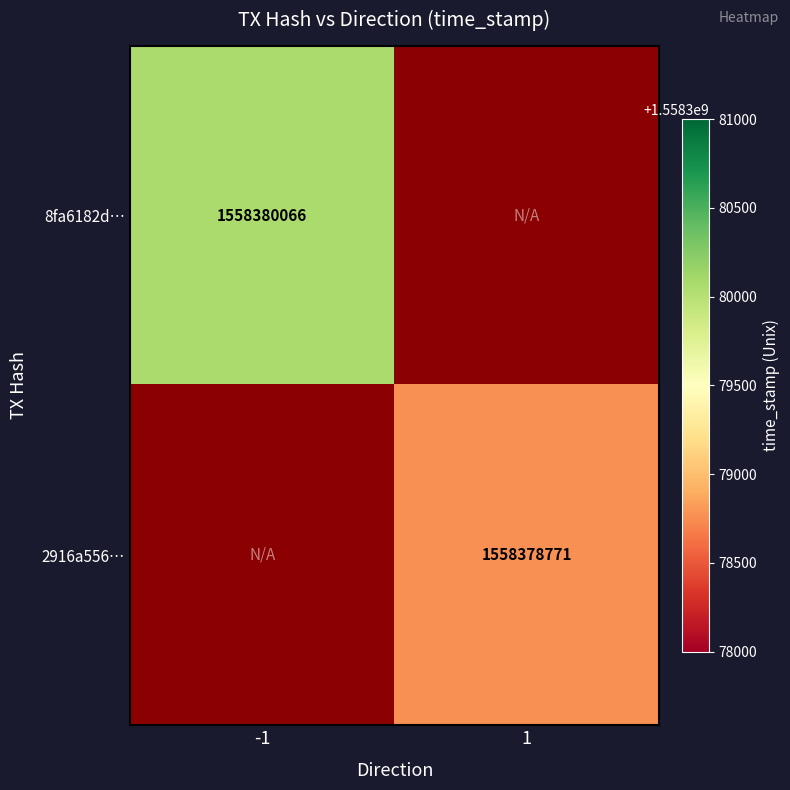

Reading left to right, transcribe all the data shown in this chart.

8fa6182d5b9d6440095a13e4707452e9edacb00: -1	1558380066
2916a556f60185a9f8313688fa429d298894a63: 1	1558378771